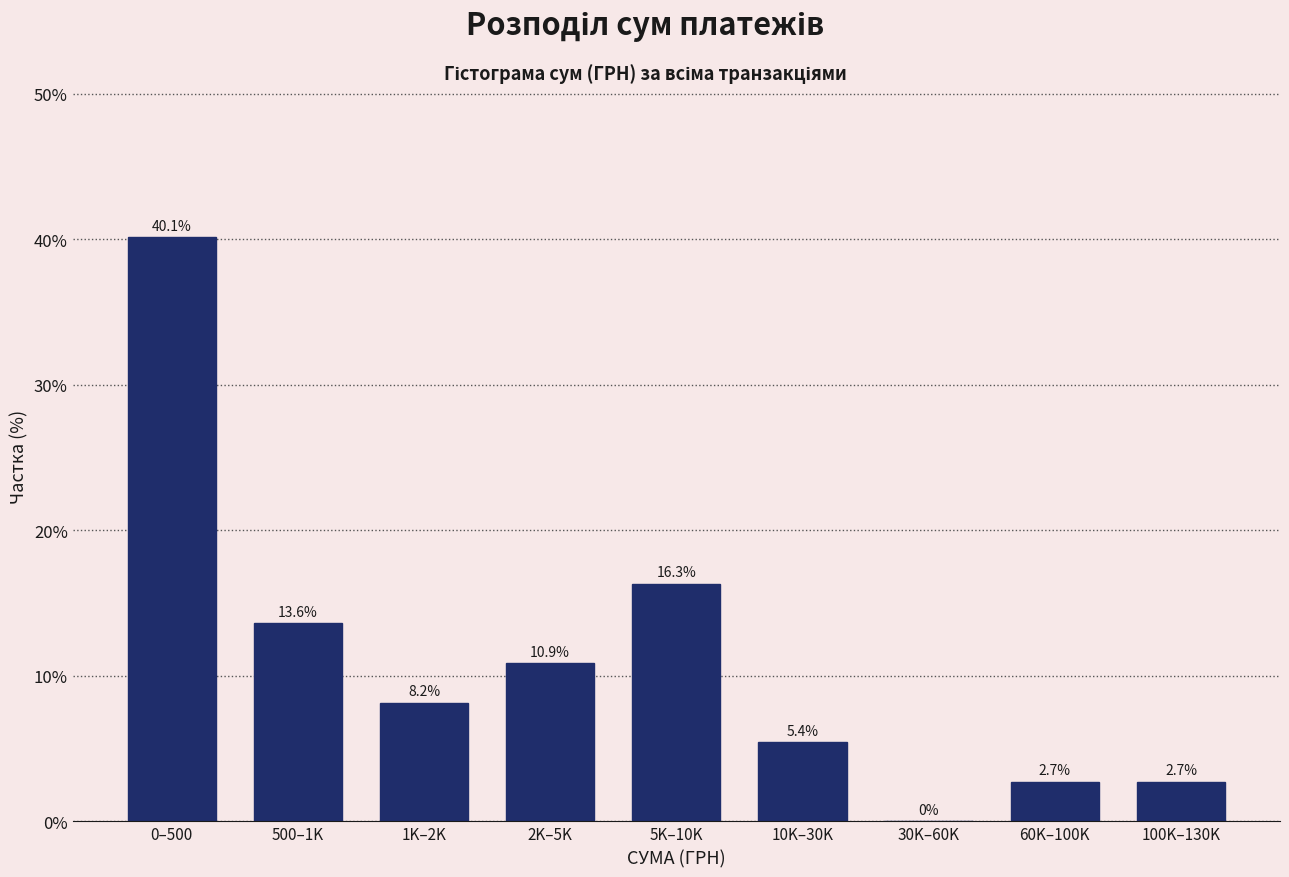

Reading right to left, transcribe all the data shown in this chart.

100K–130K=2.7	60K–100K=2.7	30K–60K=0.0	10K–30K=5.4	5K–10K=16.3	2K–5K=10.9	1K–2K=8.2	500–1K=13.6	0–500=40.1